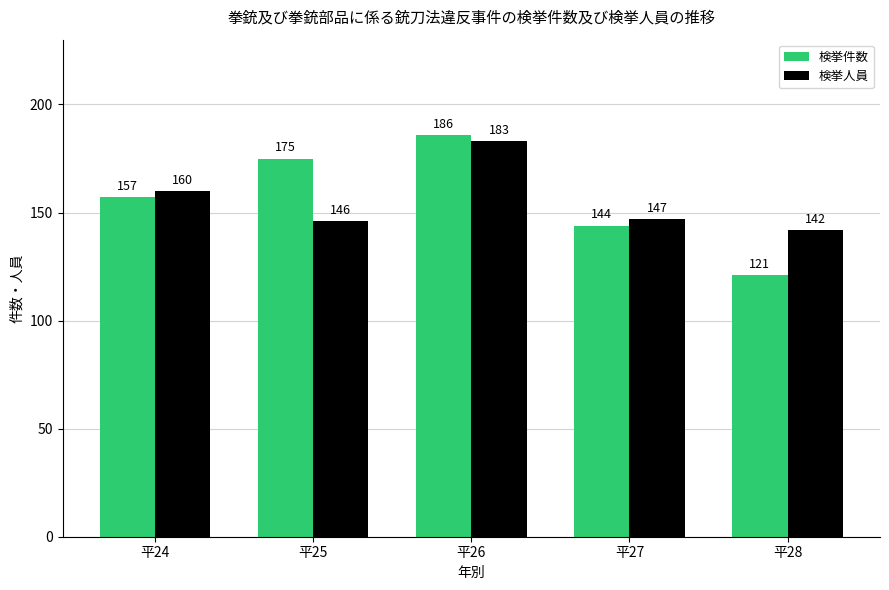

Does the chart contain stacked bars?

No